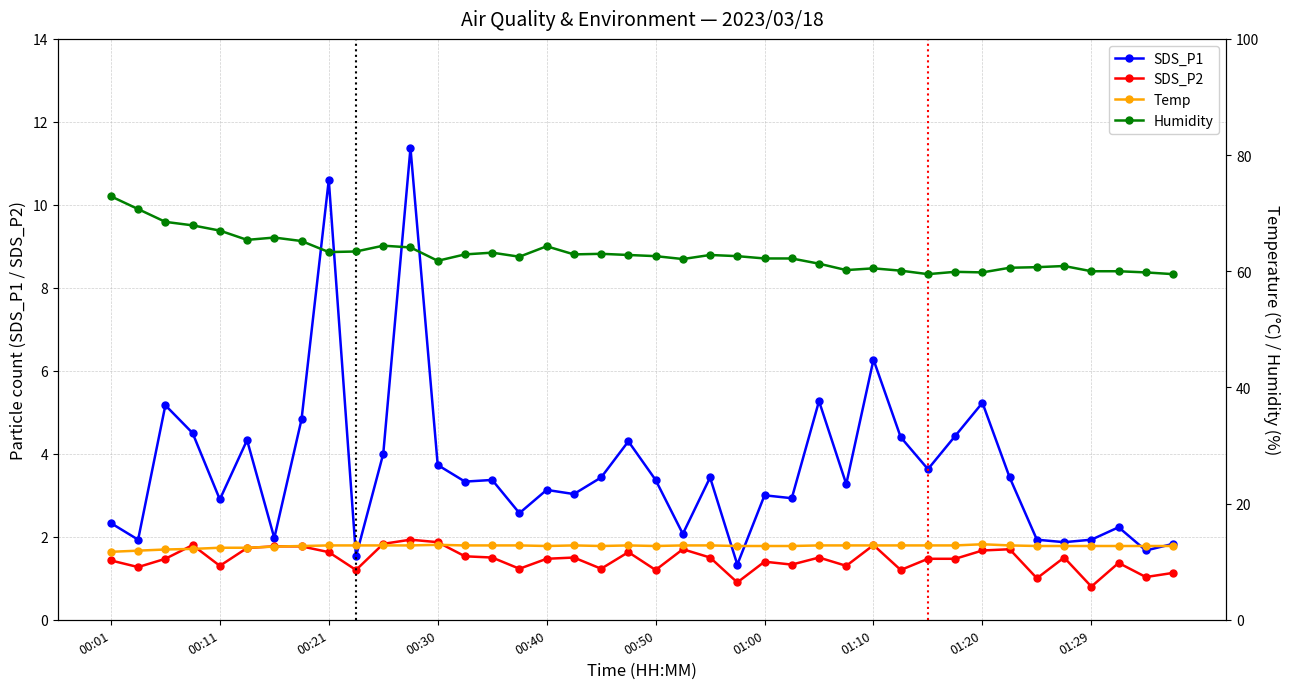

What is the maximum value for SDS_P2?

1.9